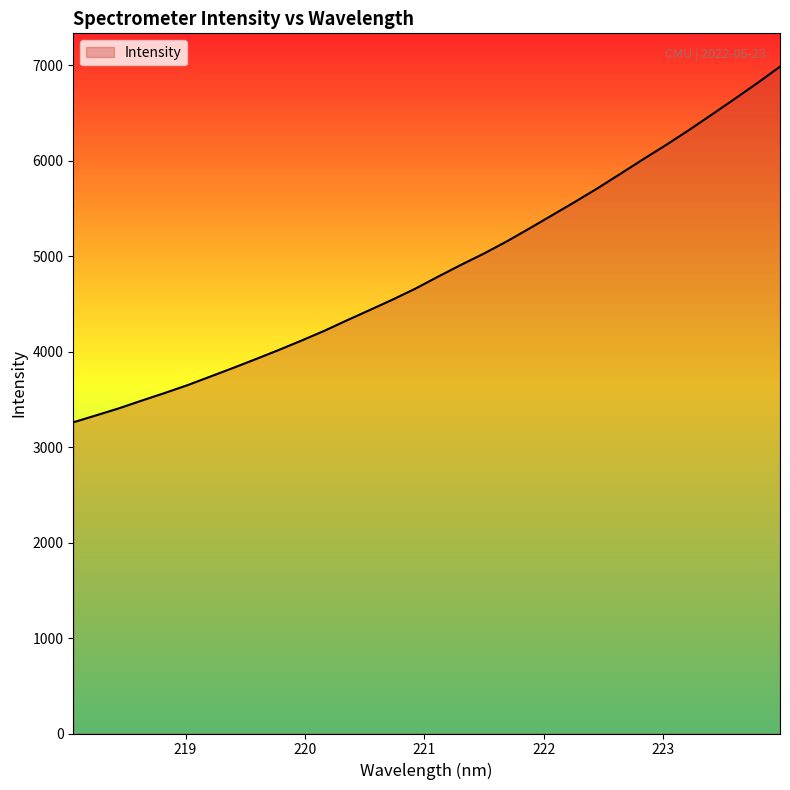

What is the difference between the maximum and minimum values?

3726.7